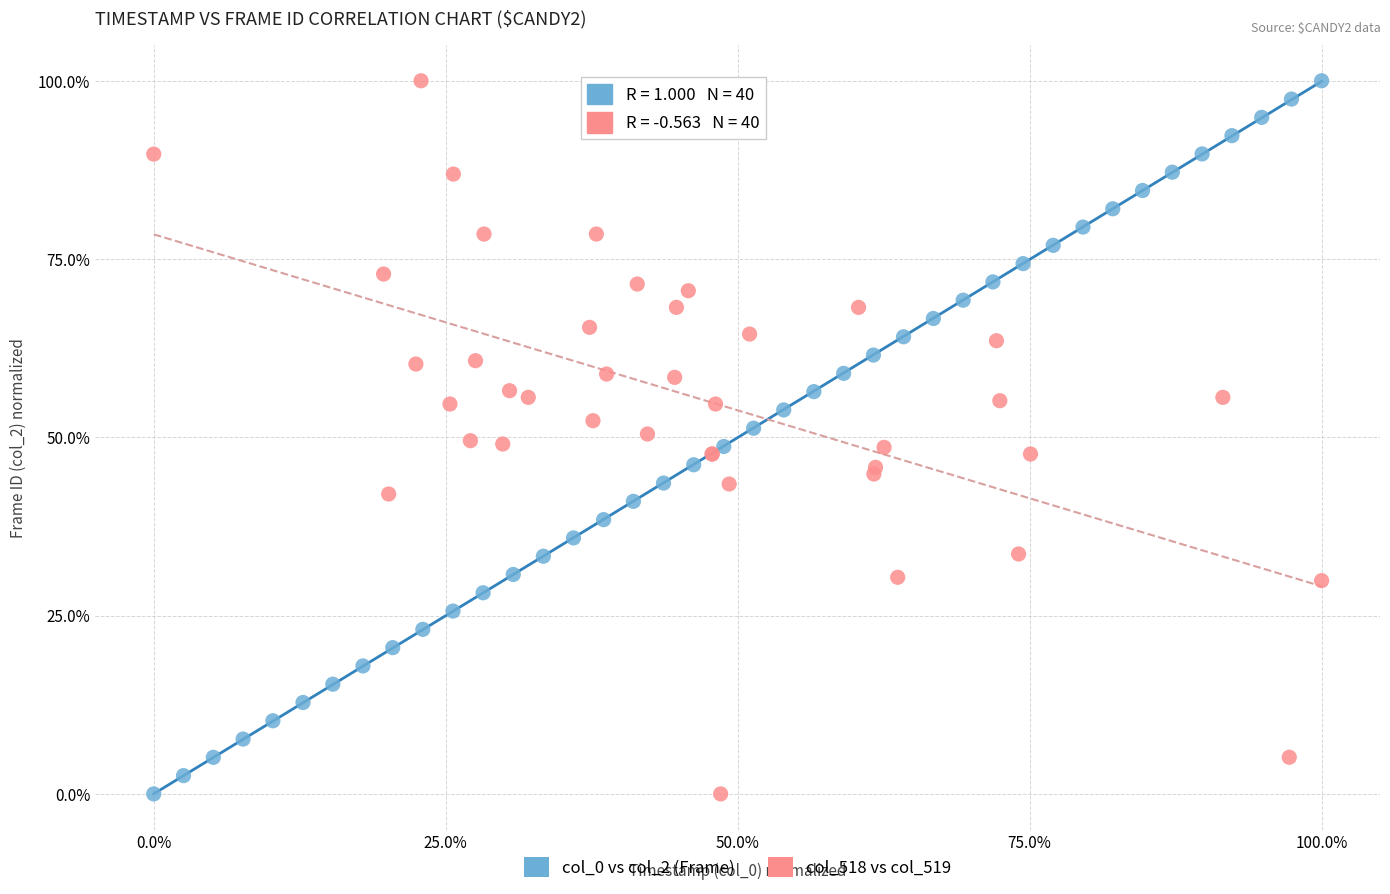

What are all the series names shown in the legend?

col_0 vs col_2 (Frame), col_518 vs col_519